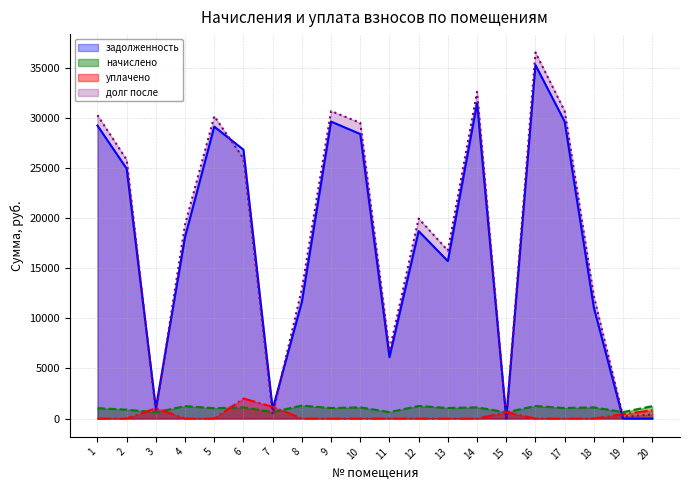

The уплачено series shows 0.0 at 5. True or false?

True